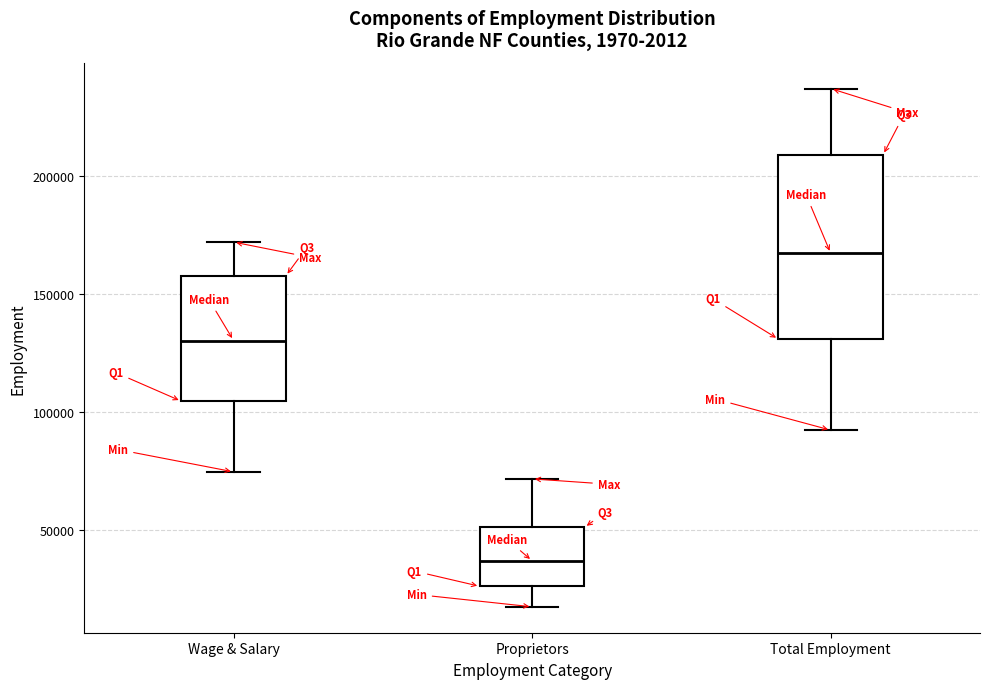

Reading left to right, read every box against the y-axis: the position of its median line, the range the box covers, and the ends of its whiskers. The values are not printed on the chart, so give them approximately, as read against the axis.

Wage & Salary: median 130000, box 105000 to 160000, whiskers 75000 to 170000
Proprietors: median 35000, box 25000 to 50000, whiskers 20000 to 70000
Total Employment: median 165000, box 130000 to 210000, whiskers 90000 to 235000